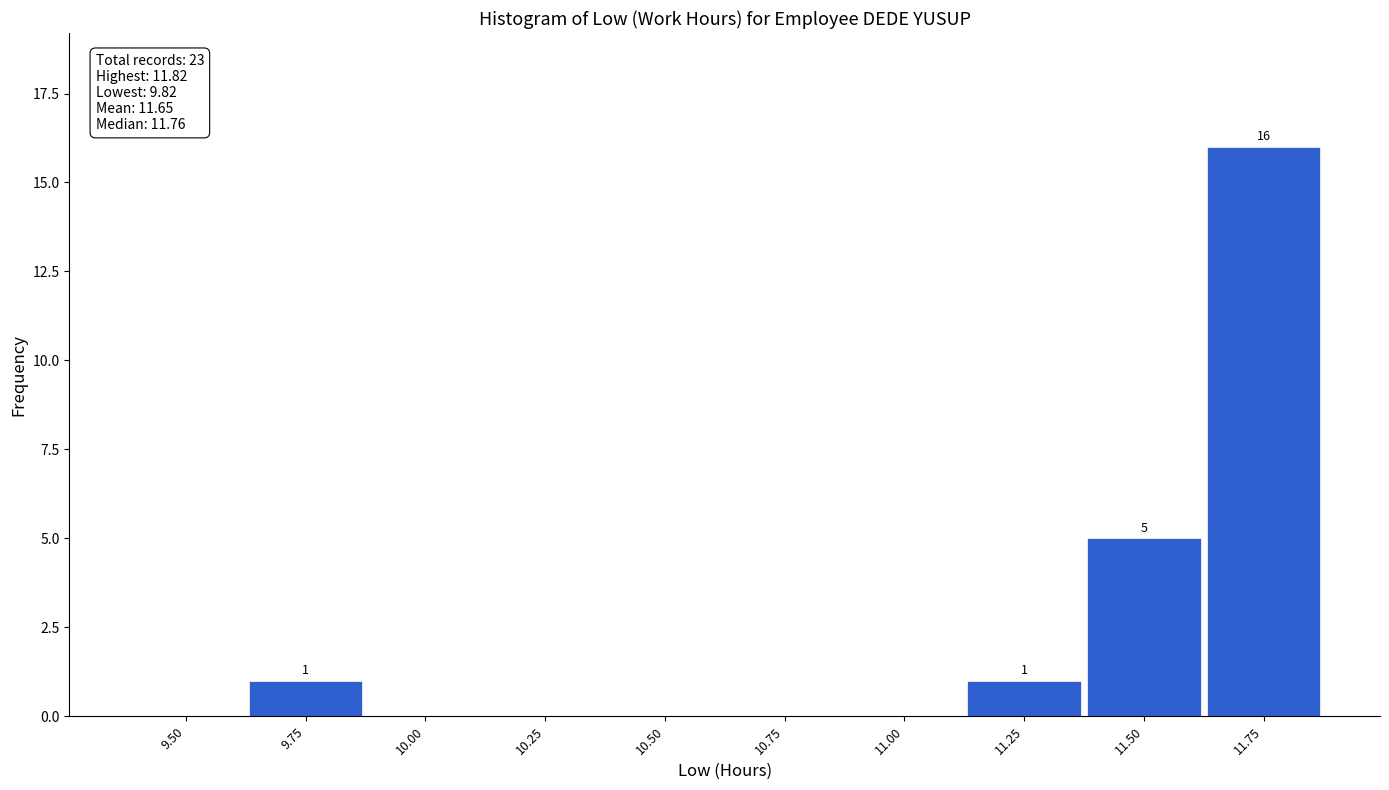

Reading right to left, what are all the values shown in this chart?

11.75=16	11.50=5	11.25=1	11.00=0	10.75=0	10.50=0	10.25=0	10.00=0	9.75=1	9.50=0